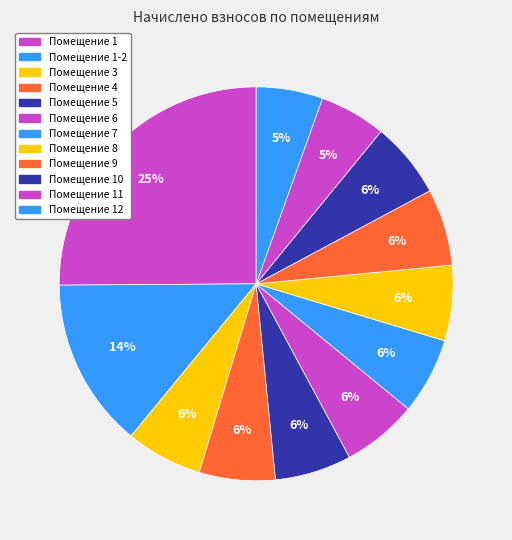

Which slice is the largest?

Помещение 1